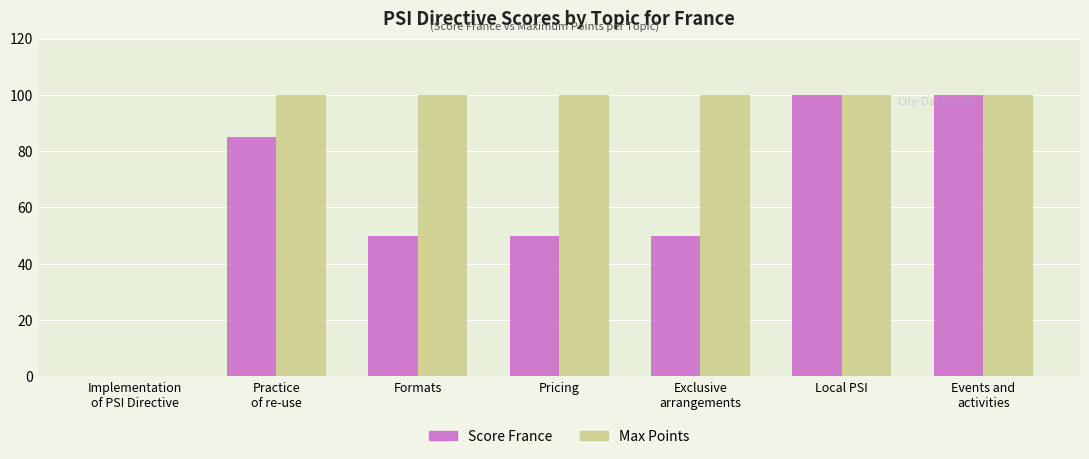

What is the sum of all Score France values?

435